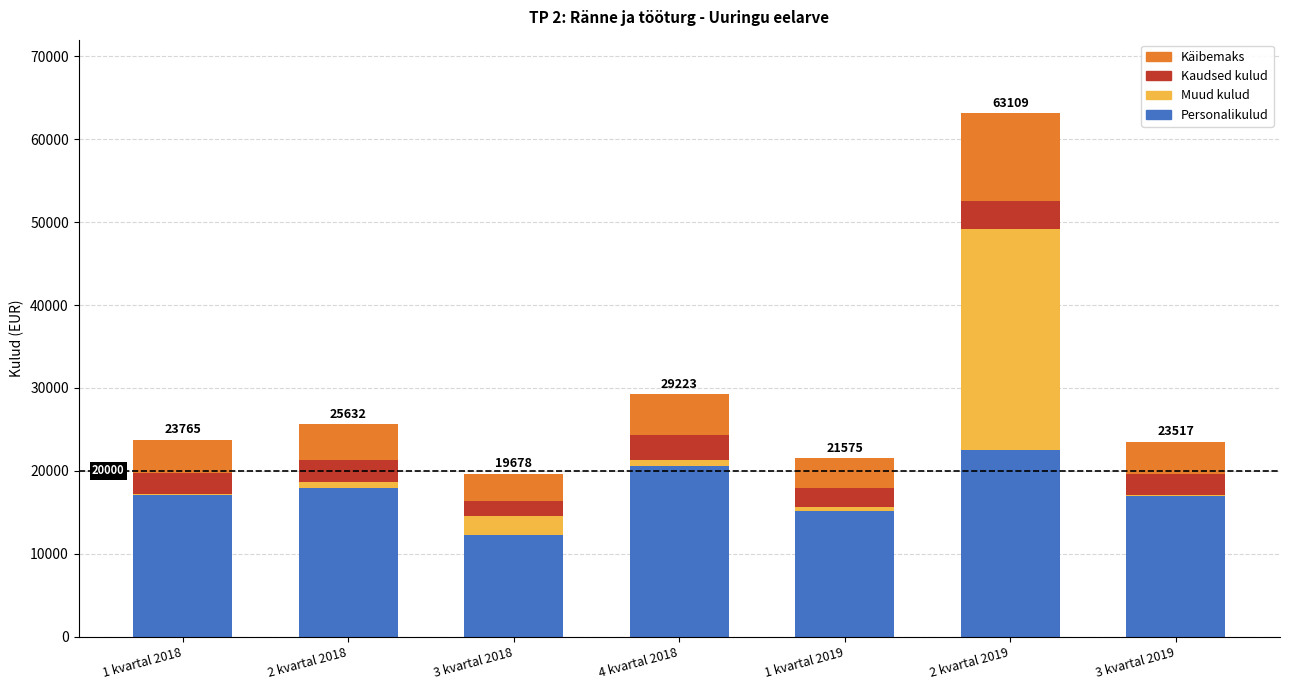

How many series are shown in this chart?

4